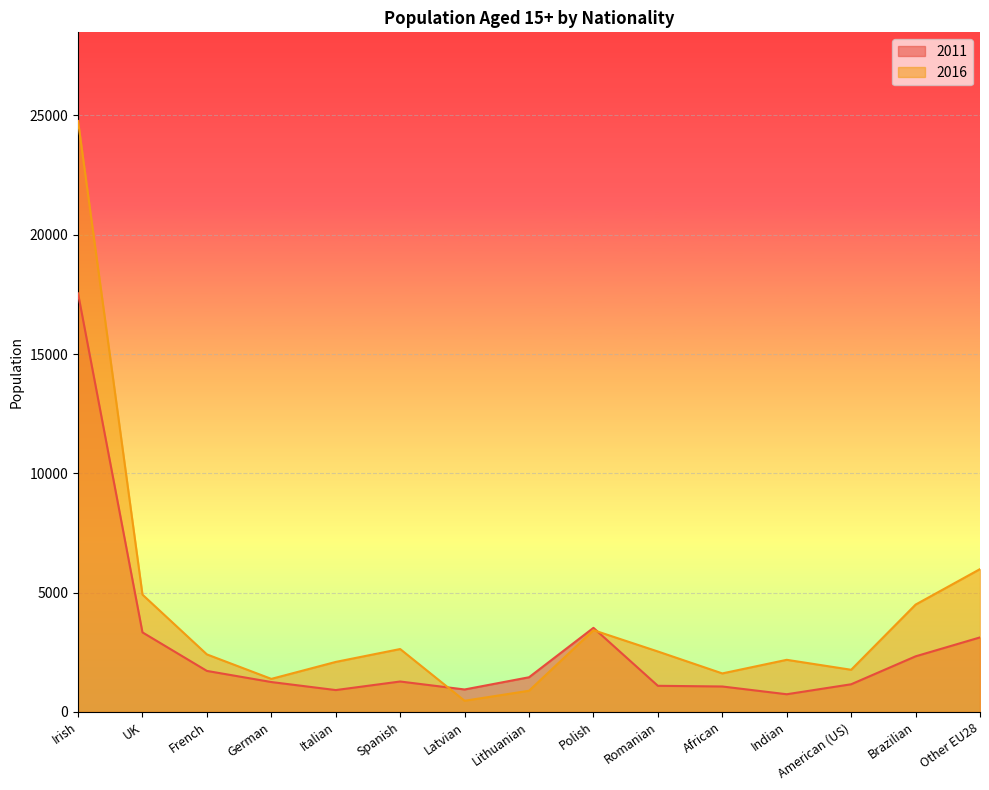

Which series has the widest spread of values?

2016